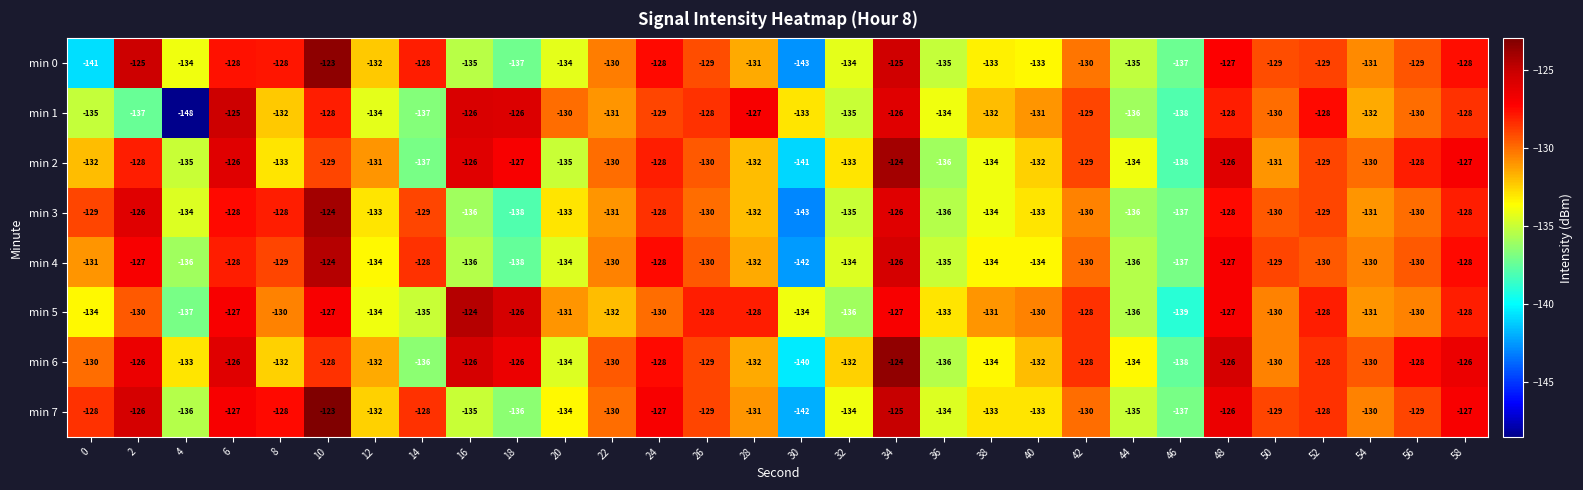

At which category does the chart reach its peak across all series?

10